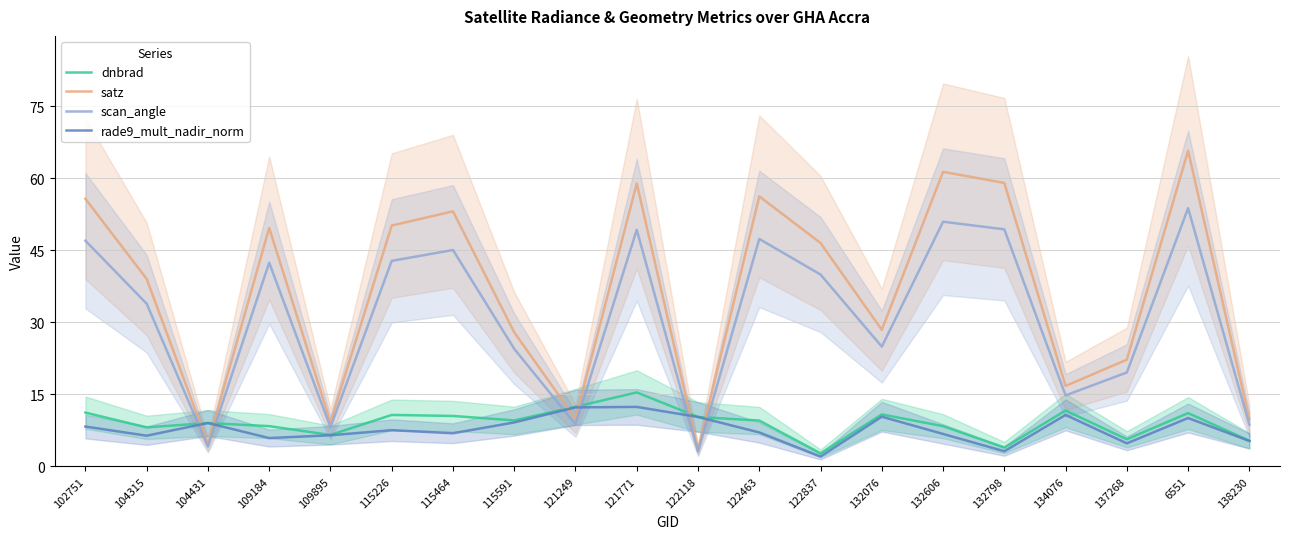

Is it true that scan_angle equals 51.0 at 132606?

True